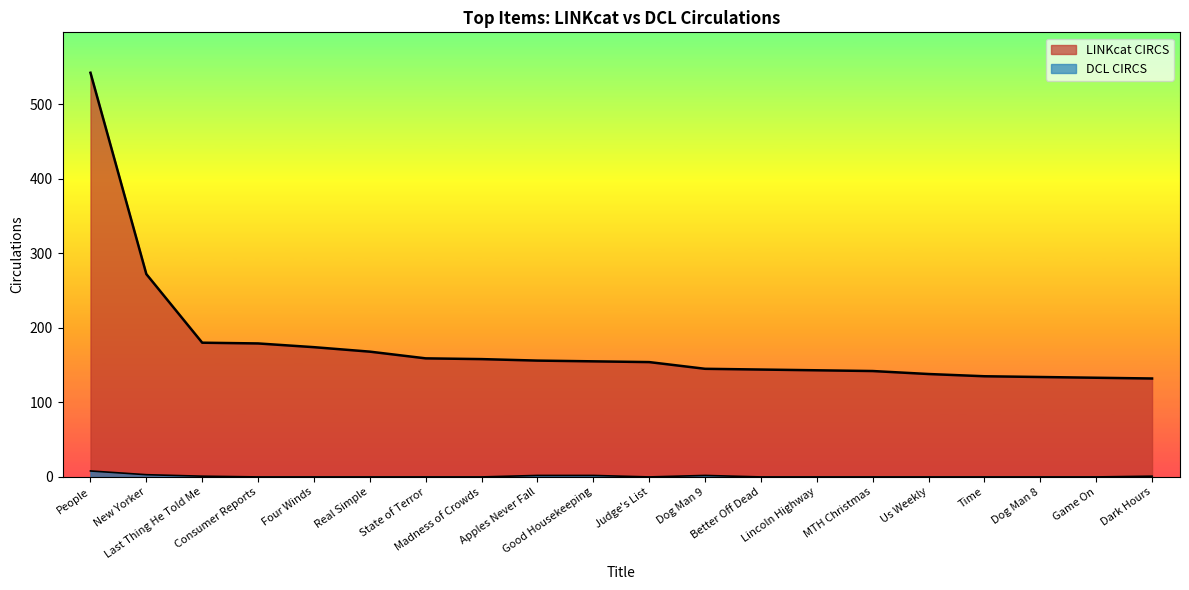

Which series has the largest range (max minus min)?

LINKcat CIRCS